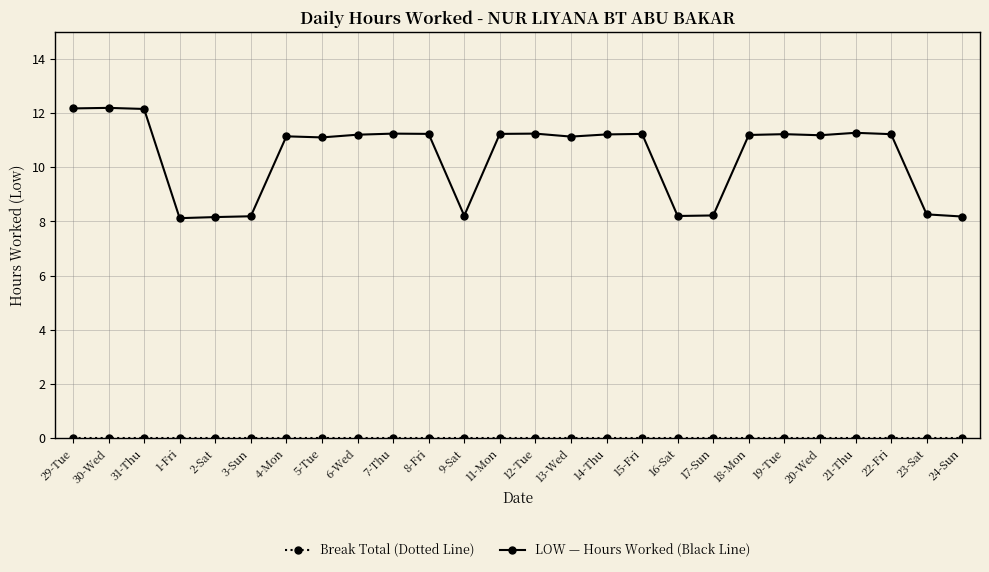

What is the maximum value shown in the chart?

12.2